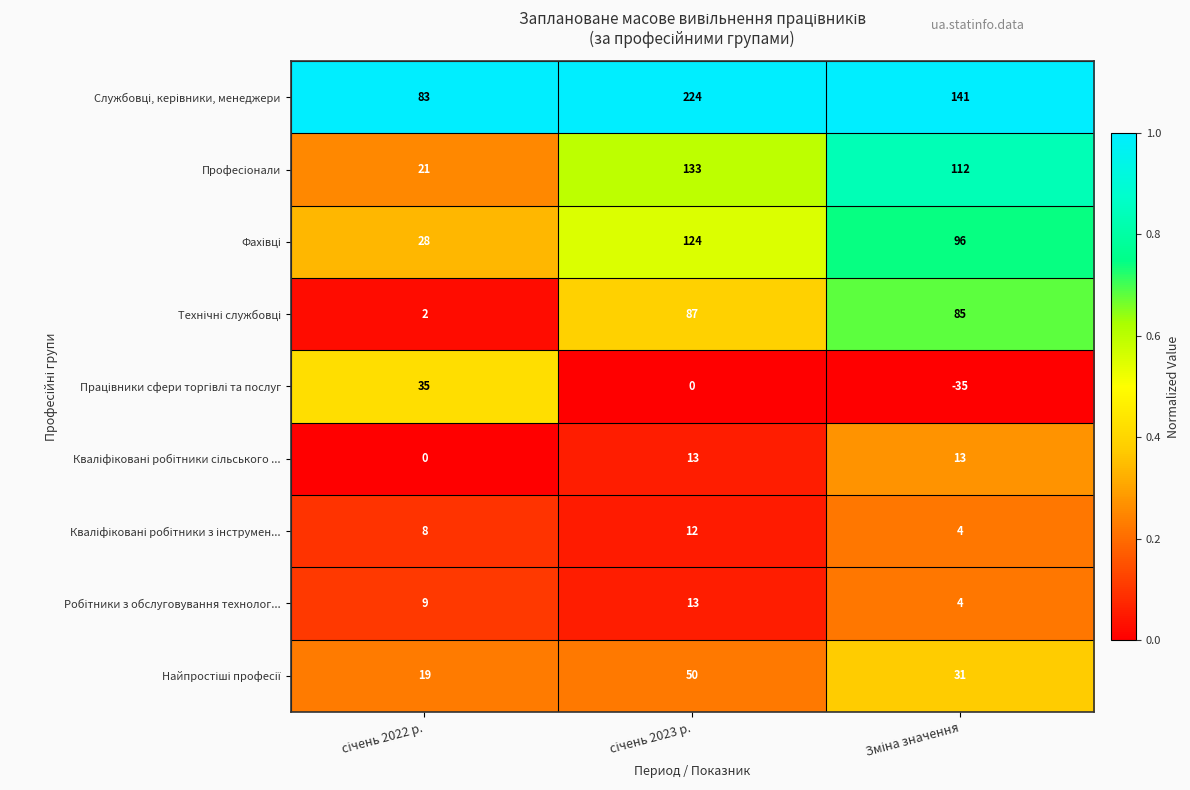

What is the greatest value displayed?

224